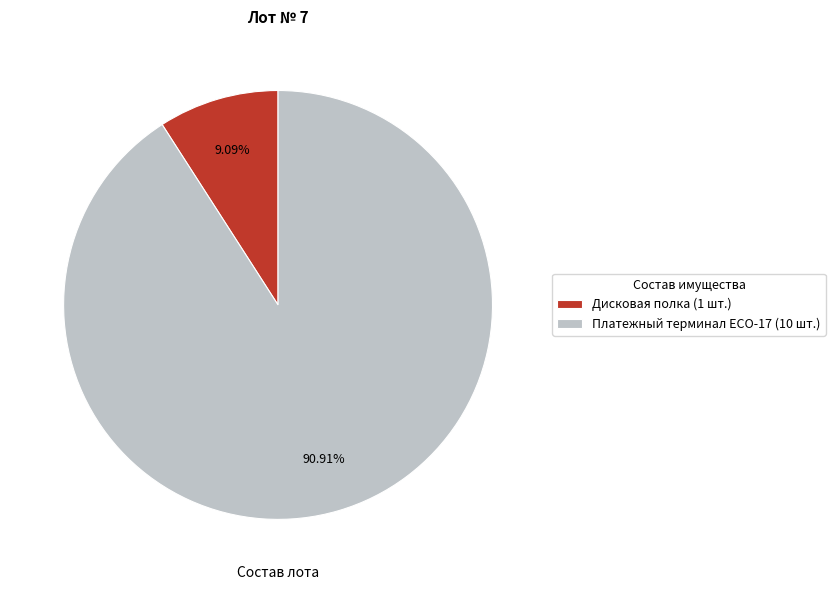

Which category accounts for the majority?

Платежный терминал ECO-17